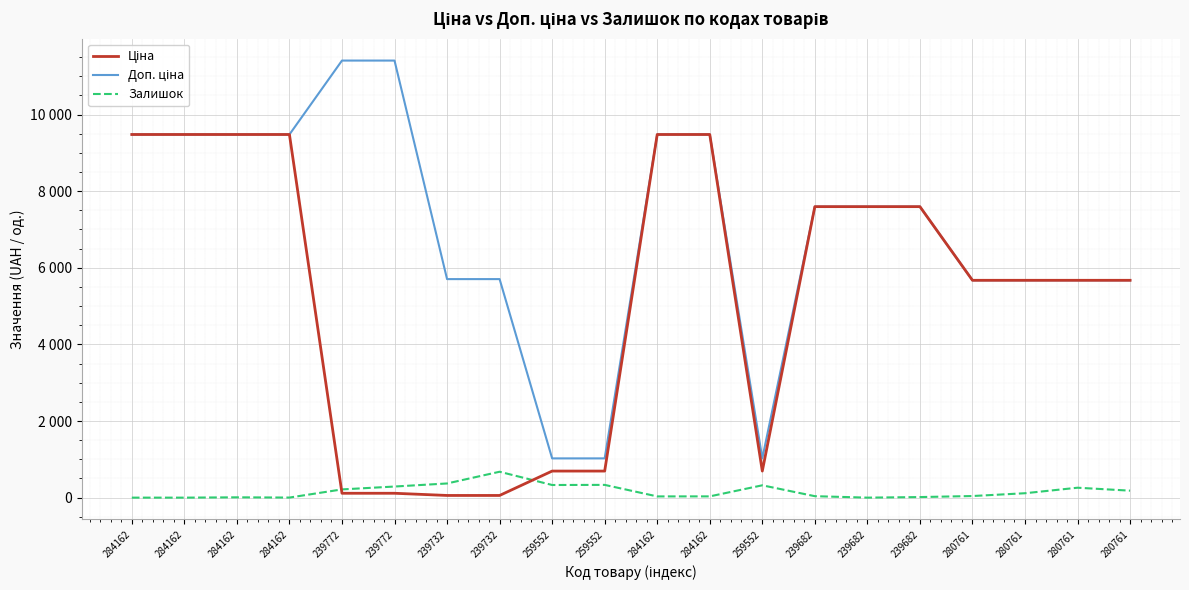

List the series in order of their peak value, highest first.

Доп. ціна, Ціна, Залишок